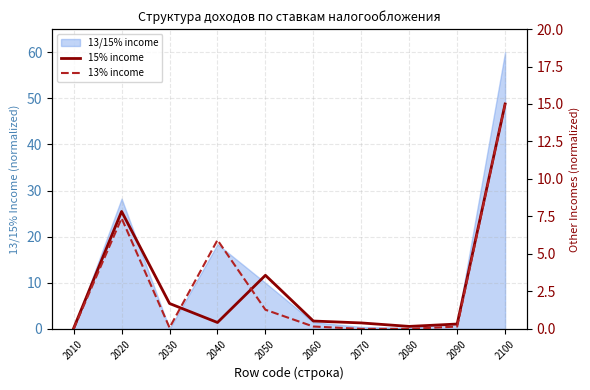

What is the maximum value shown in the chart?

15.0